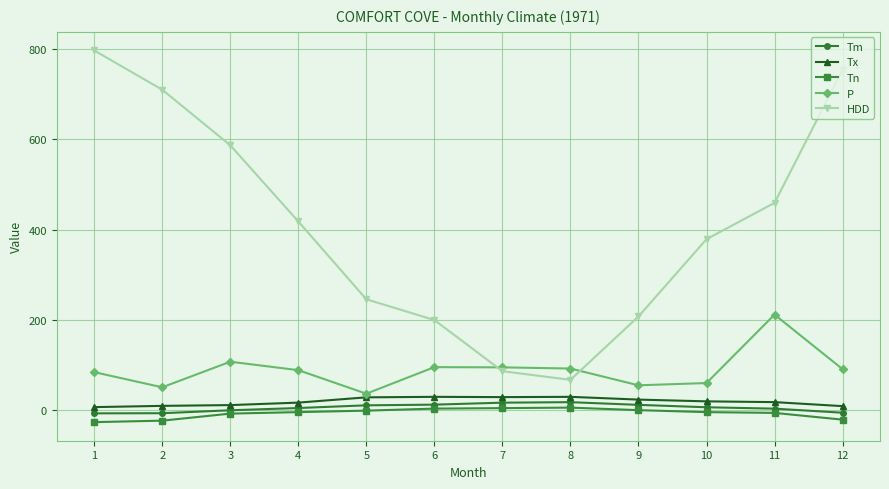

Does the chart display data point markers on the line(s)?

Yes